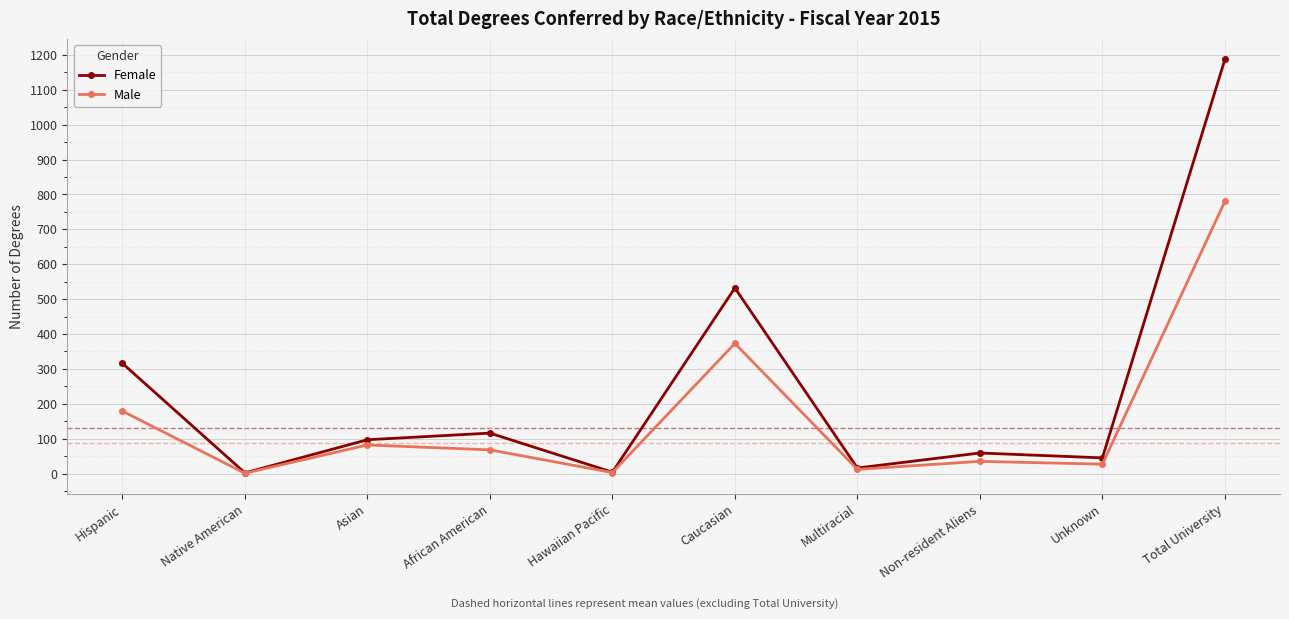

Rank the series by their average value, from lowest to highest.

Male, Female